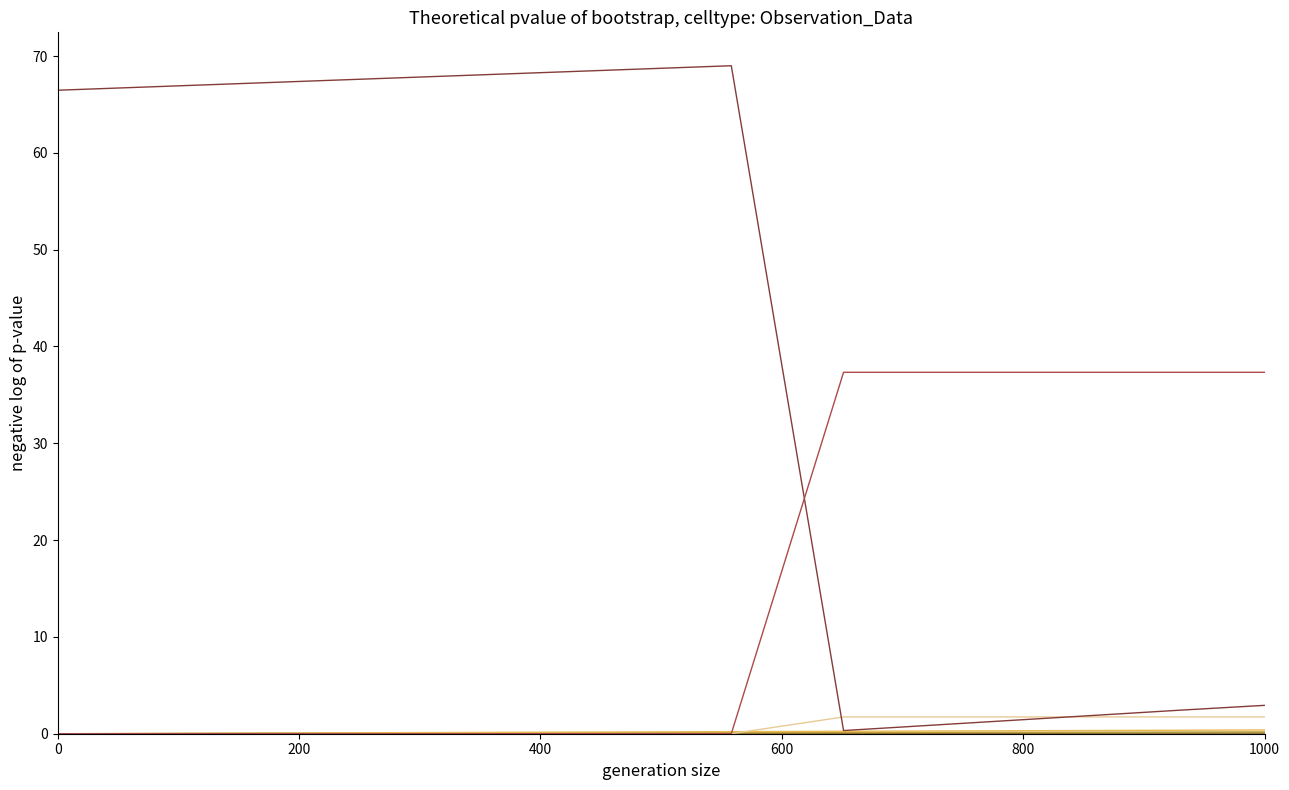

Does the chart have visible grid lines?

No